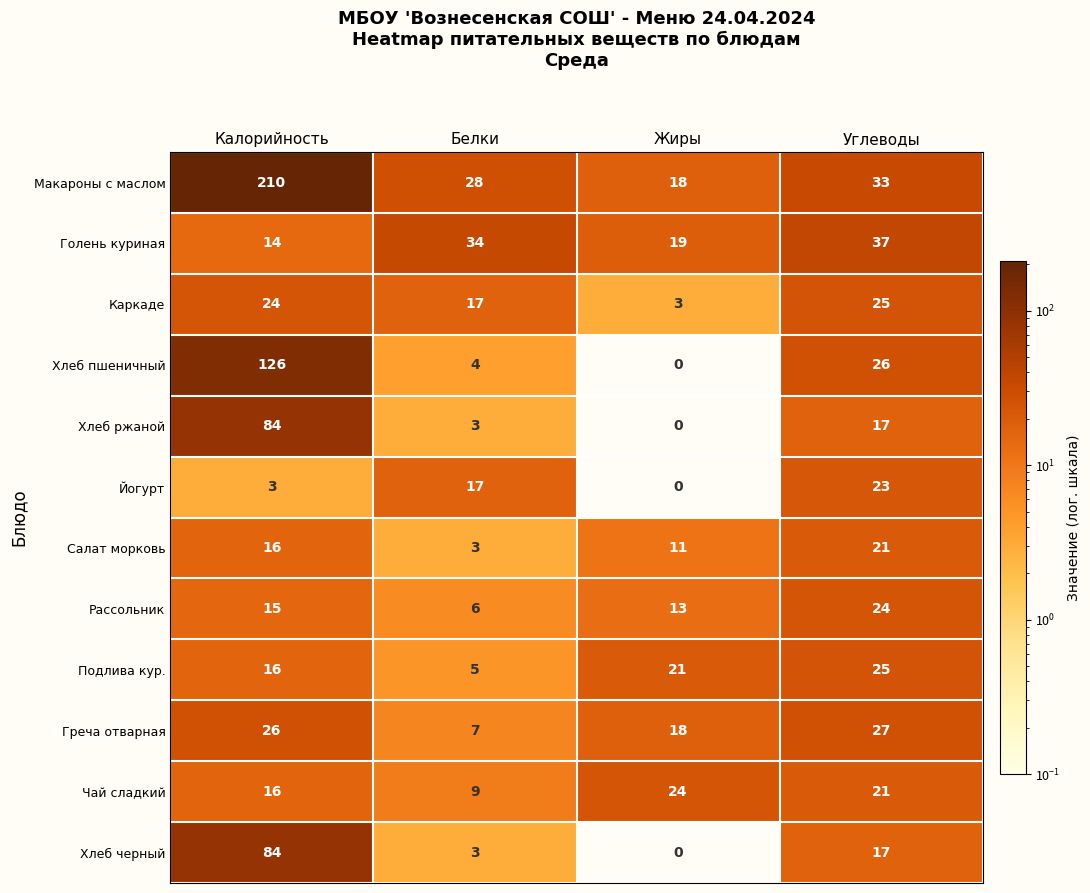

At which label does Макароны с маслом reach its minimum?

Жиры